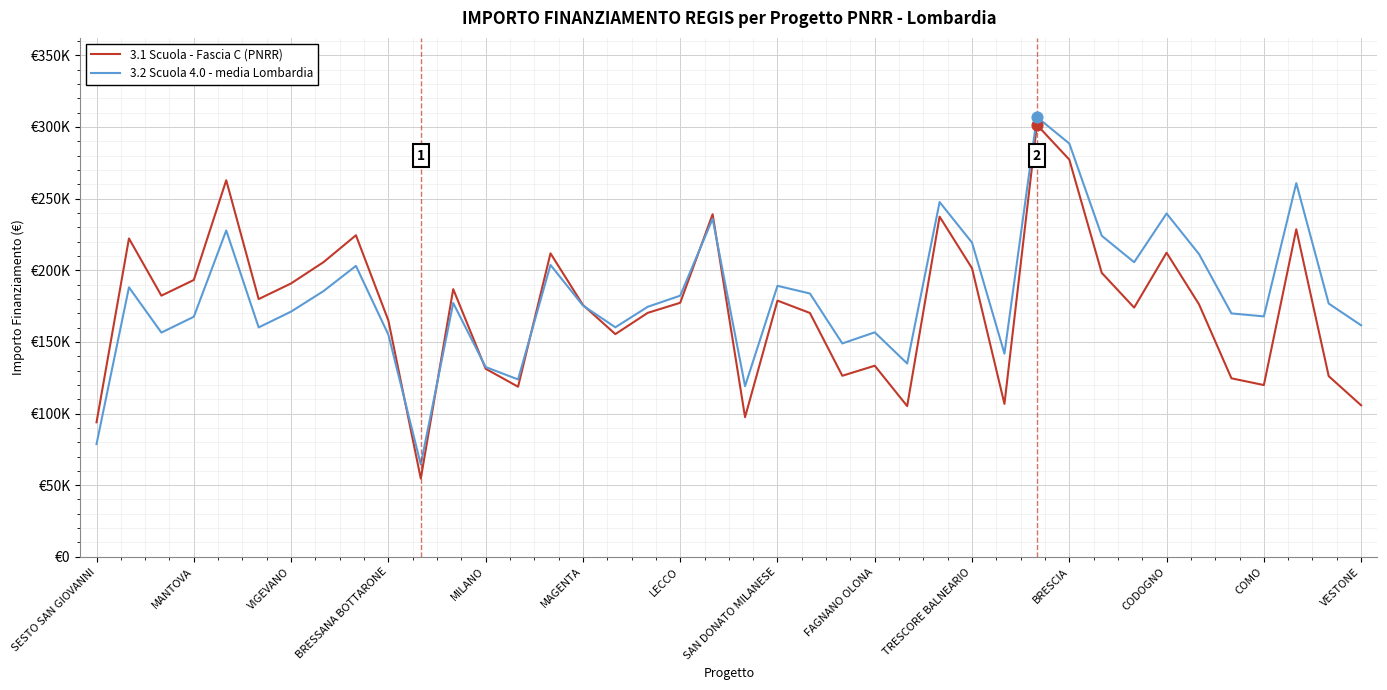

What are all the series names shown in the legend?

3.1 Scuola - Fascia C (PNRR), 3.2 Scuola 4.0 - media Lombardia